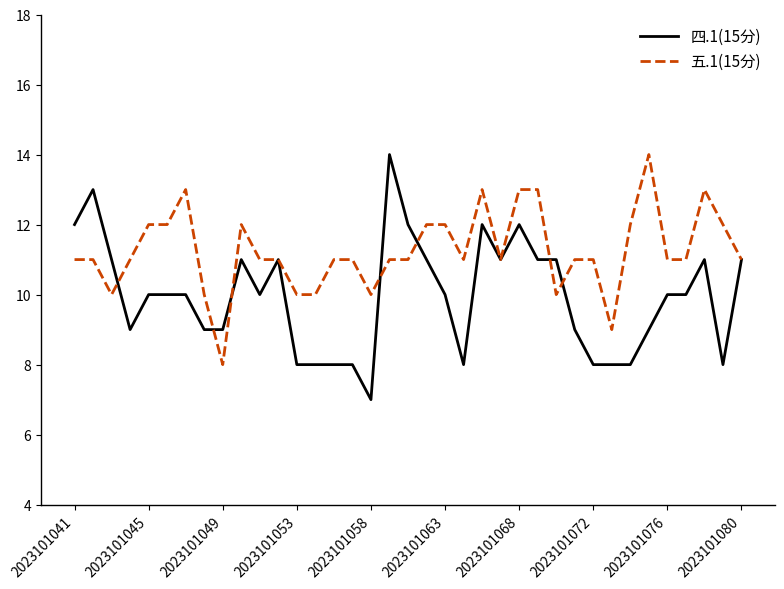

Which series has the largest total across all categories?

五.1(15分)